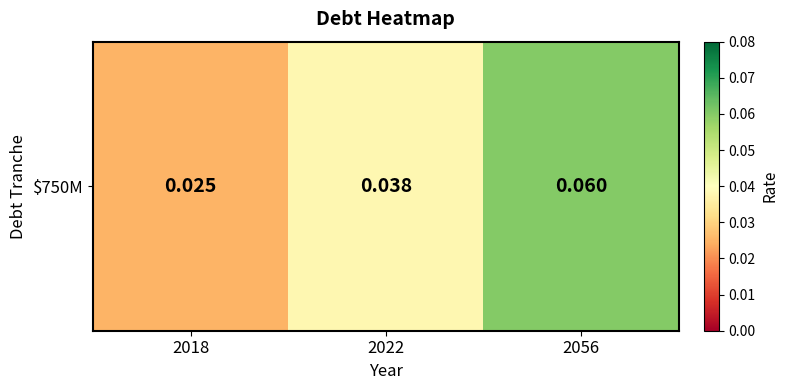

Rank the categories by value from highest to lowest.

2056, 2022, 2018